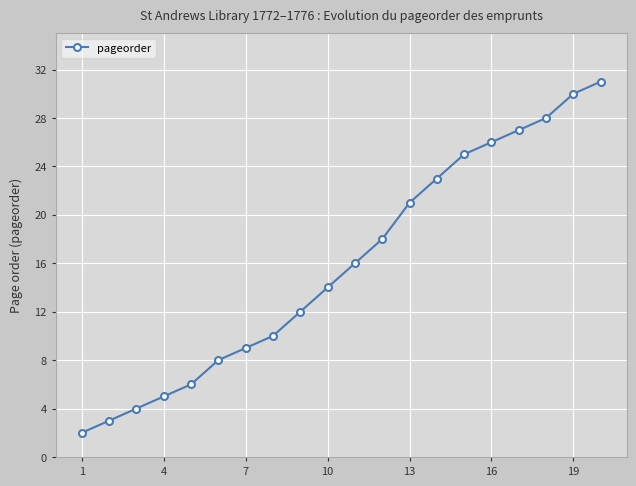

Reading left to right, extract all data points from this chart.

2	3	4	5	6	8	9	10	12	14	16	18	21	23	25	26	27	28	30	31